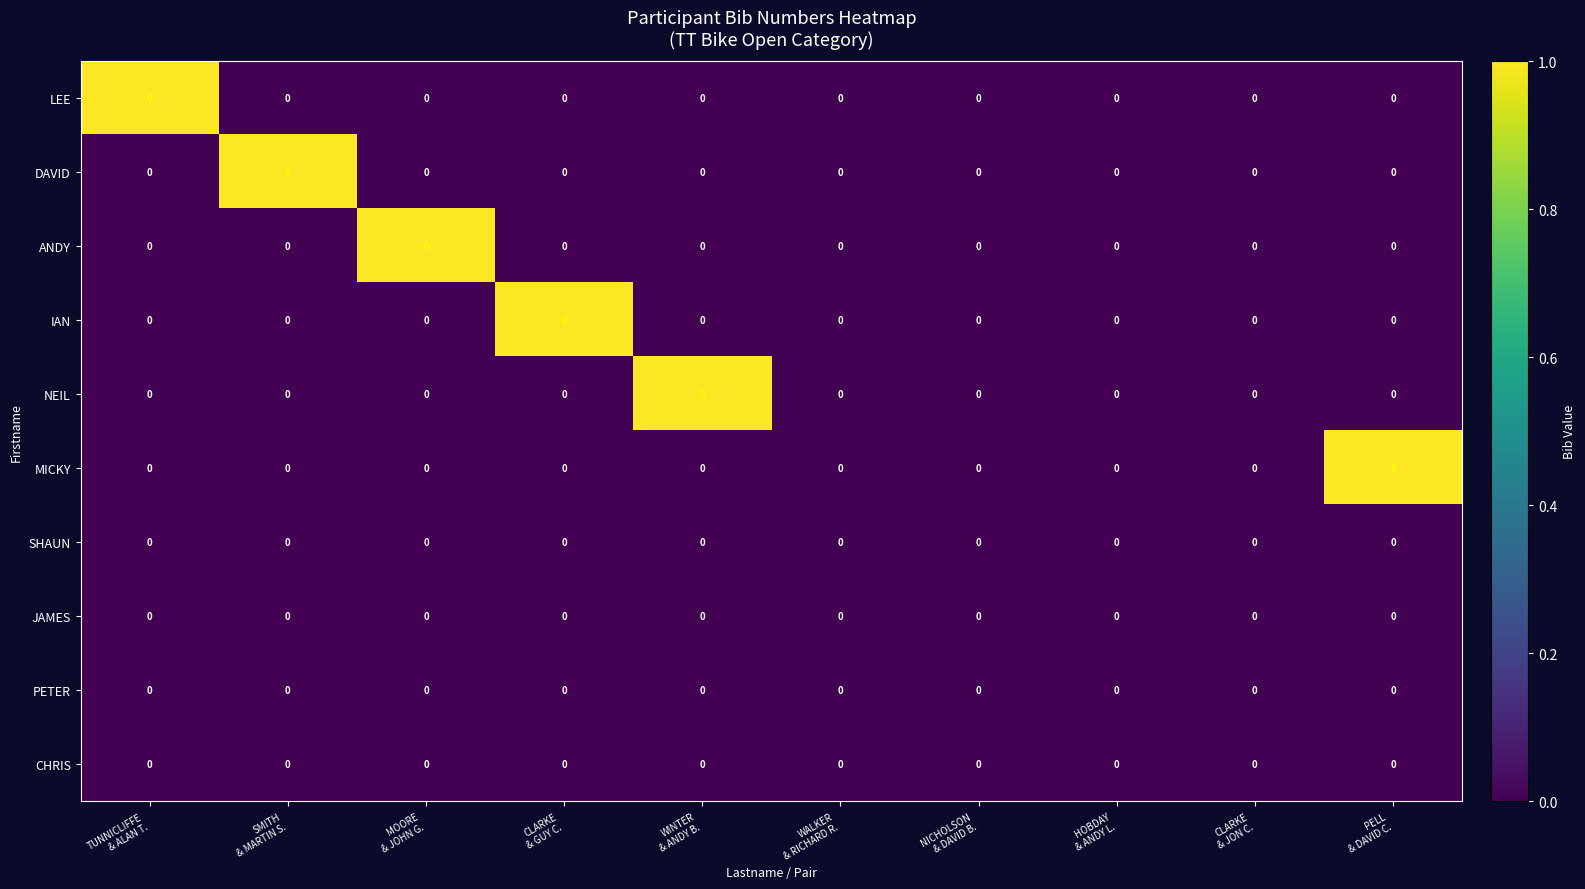

Rank the categories by CHRIS value from highest to lowest.

TUNNICLIFFE & ALAN T., SMITH & MARTIN S., MOORE & JOHN G., CLARKE & GUY C., WINTER & ANDY B., WALKER & RICHARD R., NICHOLSON & DAVID B., HOBDAY & ANDY L., CLARKE & JON C., PELL & DAVID C.